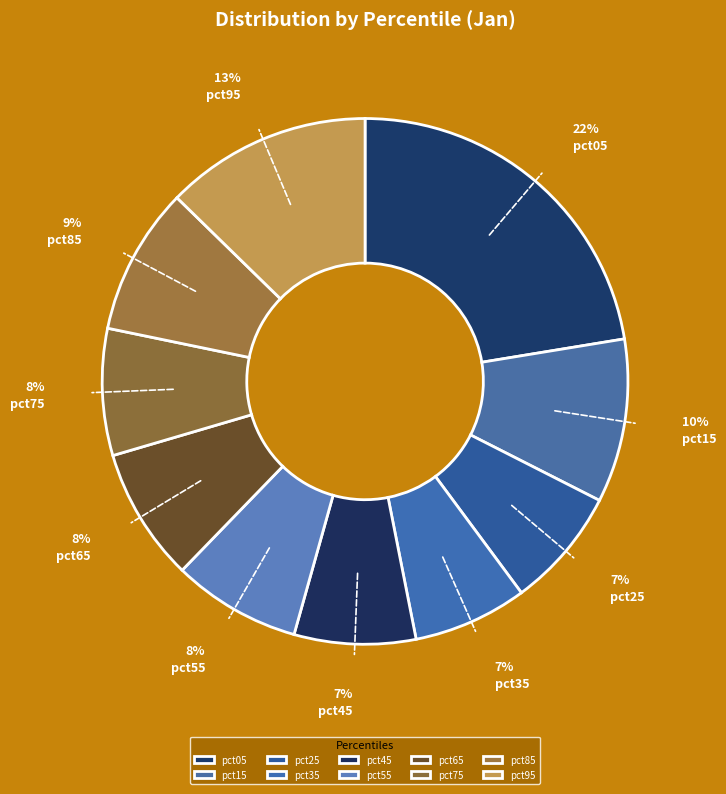

True or false: pct05 accounts for 22% of the total.

True